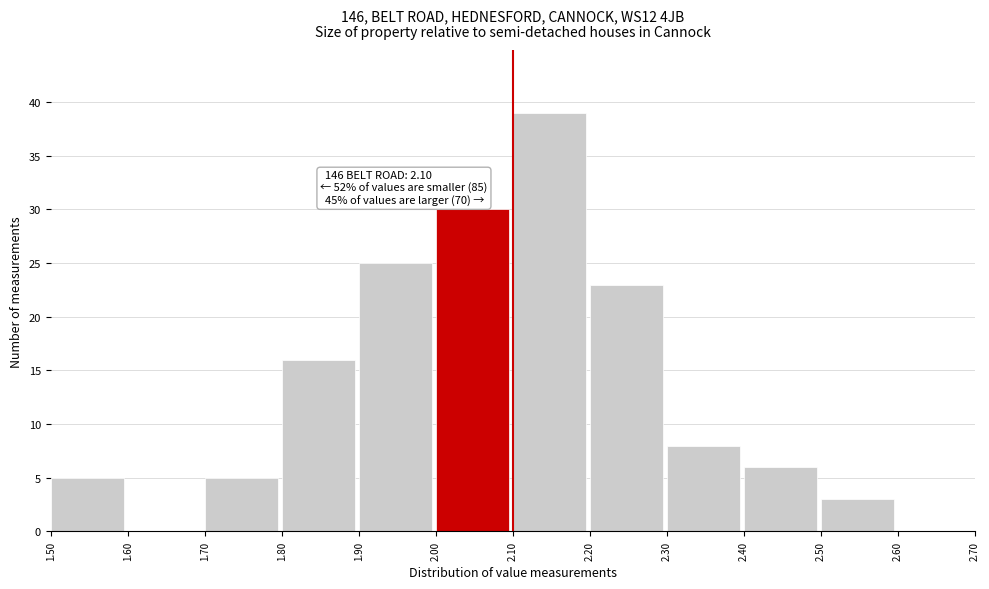

Over which range of the x-axis is the bar tallest?

2.10 to 2.20